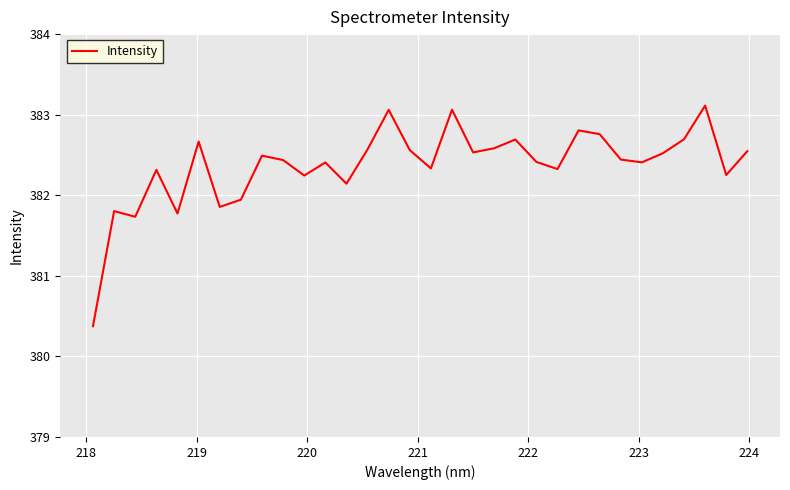

What is the difference between the maximum and minimum values?

2.7